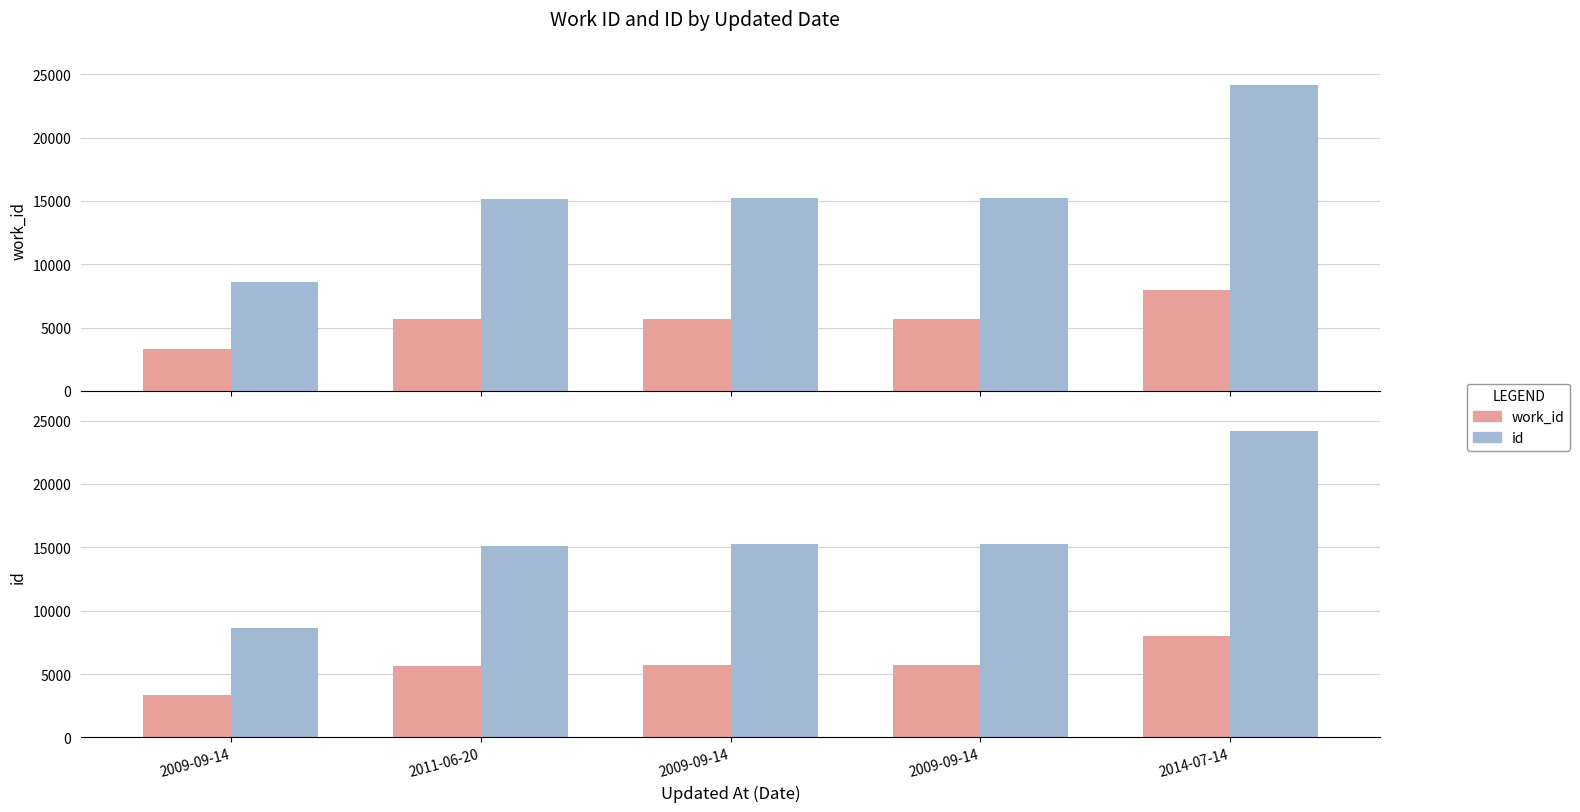

Are the bars grouped side by side (vs. stacked)?

Yes